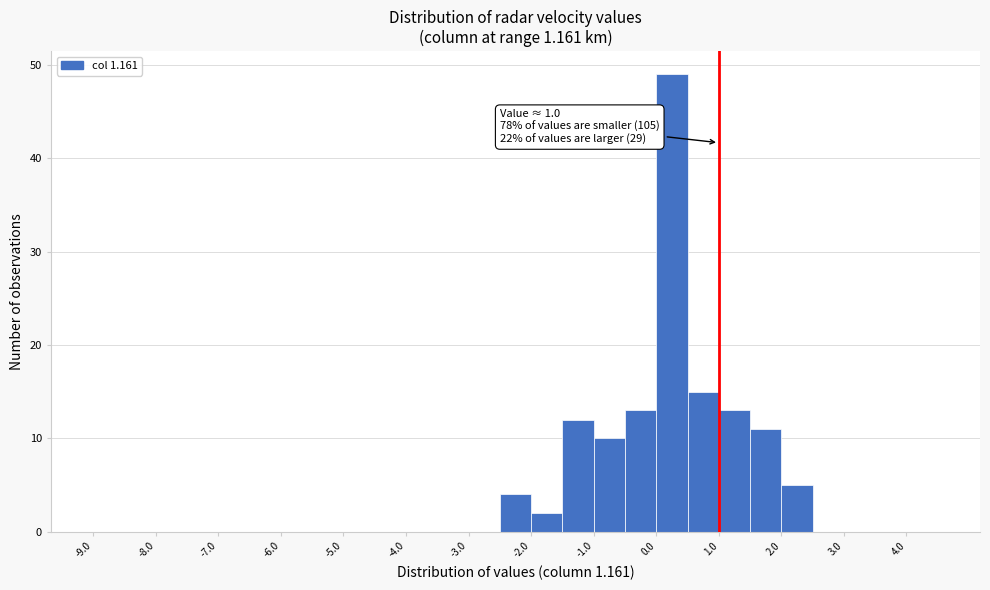

Over which range of the x-axis is the bar tallest?

0.0 to 0.5